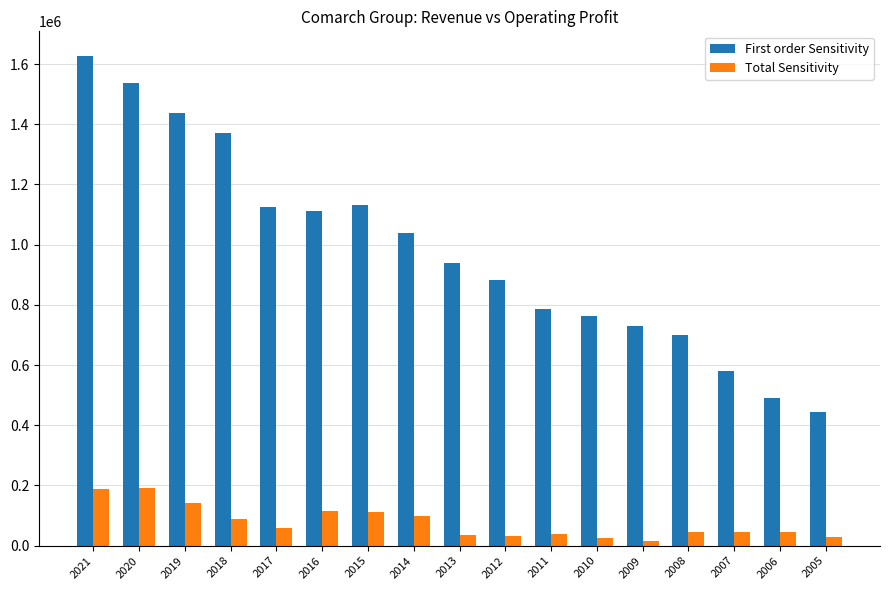

Where is First order Sensitivity nearest to the value 1035569?

2014